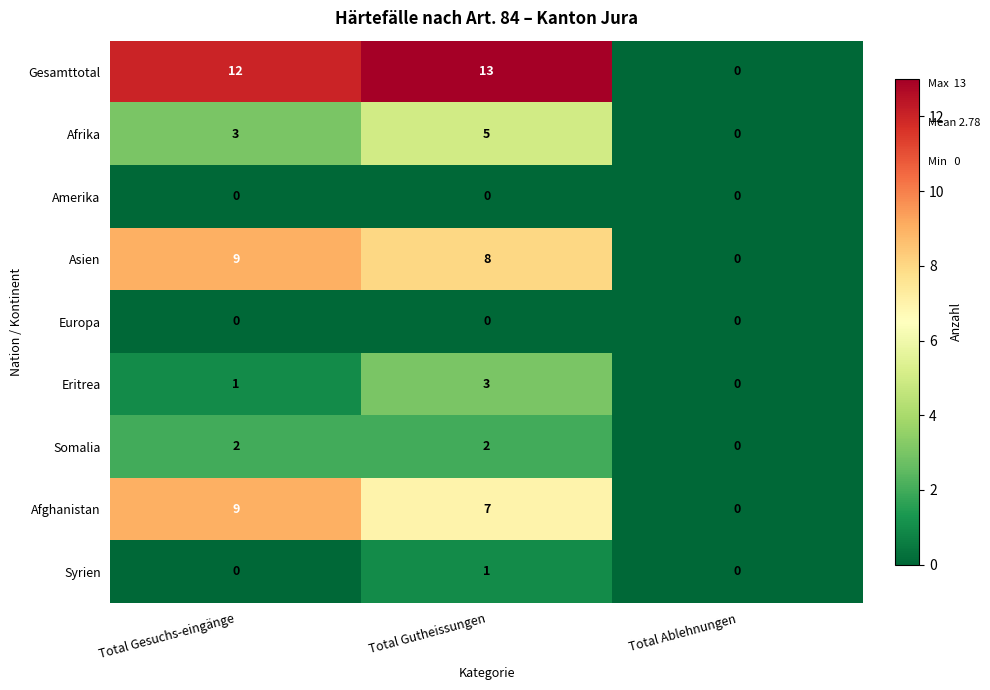

Count the Afghanistan values in the range 0 to 9.

3